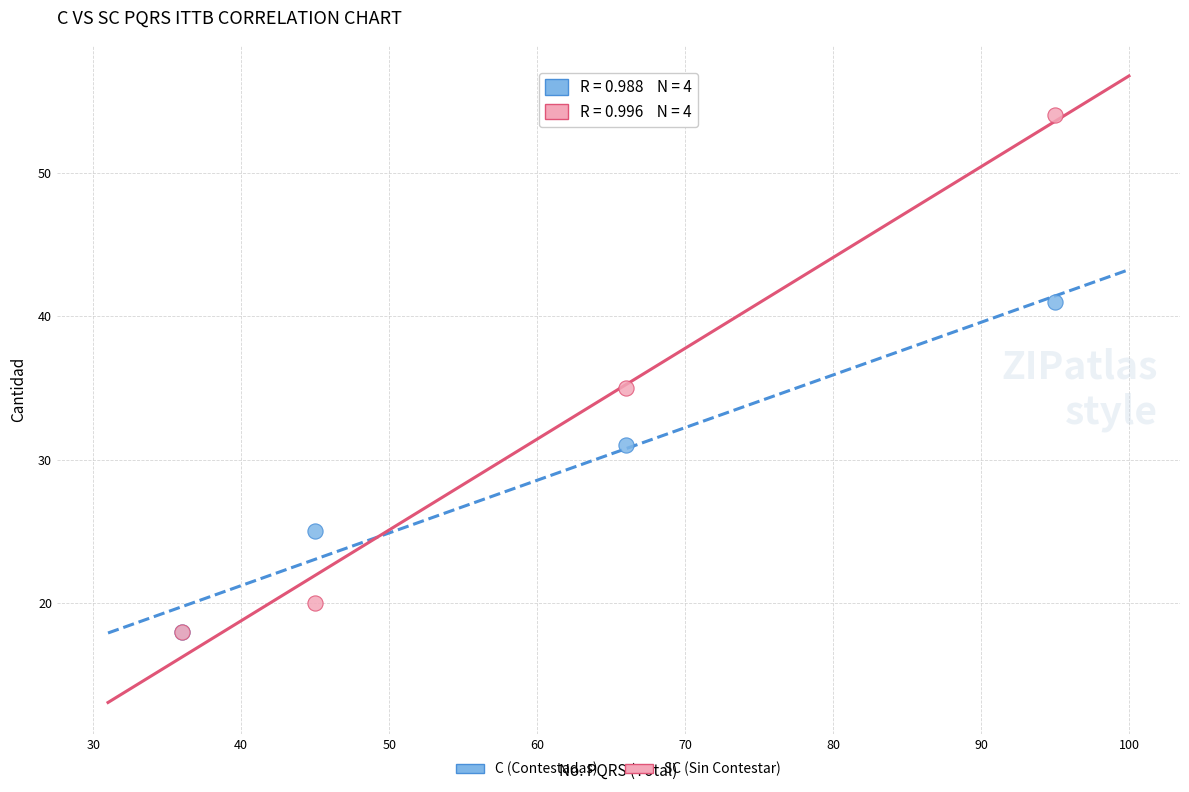

Which series reaches the maximum Y coordinate?

SC (Sin Contestar)